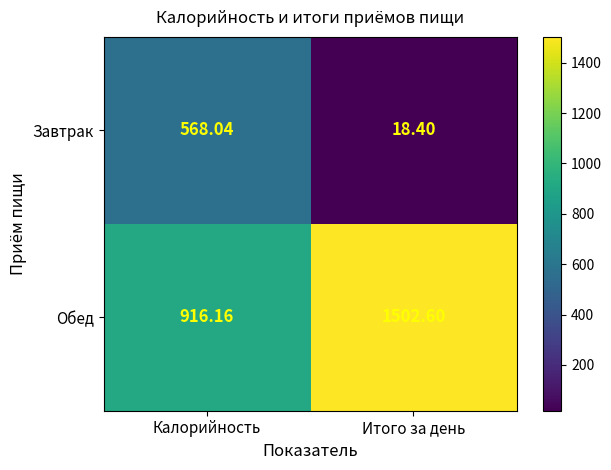

Where does the Завтрак series first go above 568?

Калорийность